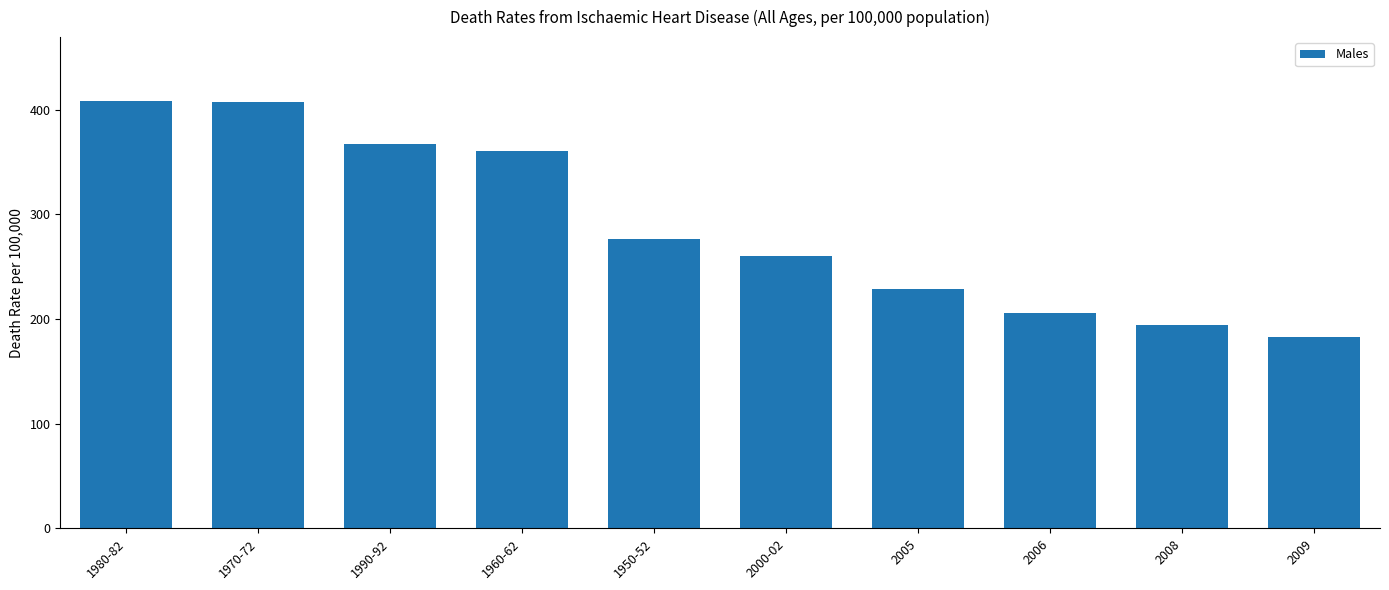

True or false: the data shows 112 at 1990-92.

False